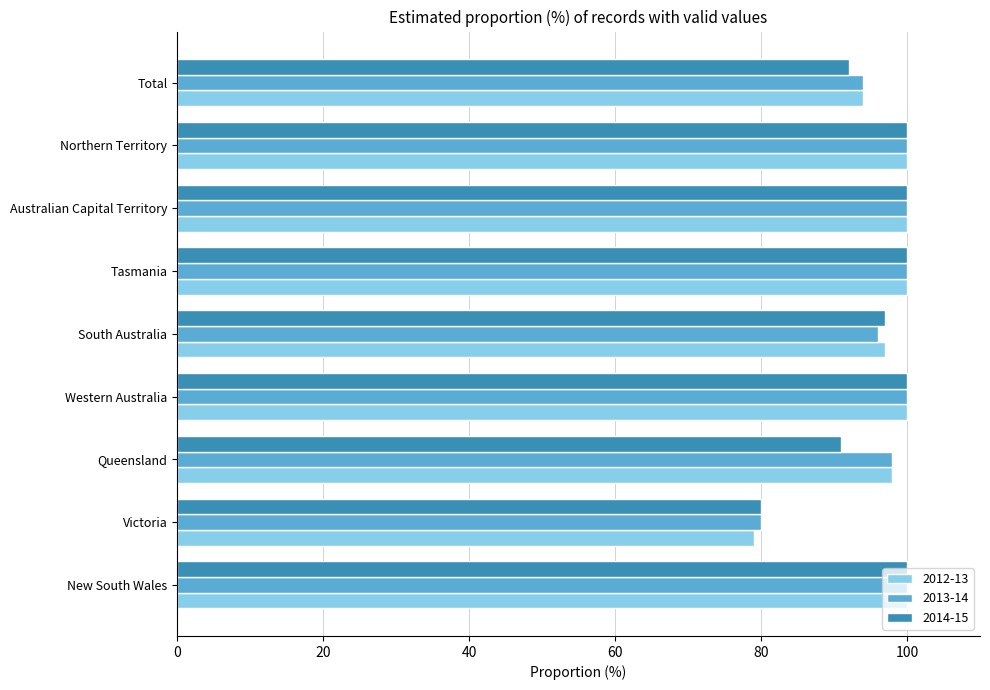

Is it true that 2013-14 equals 100 at Western Australia?

True